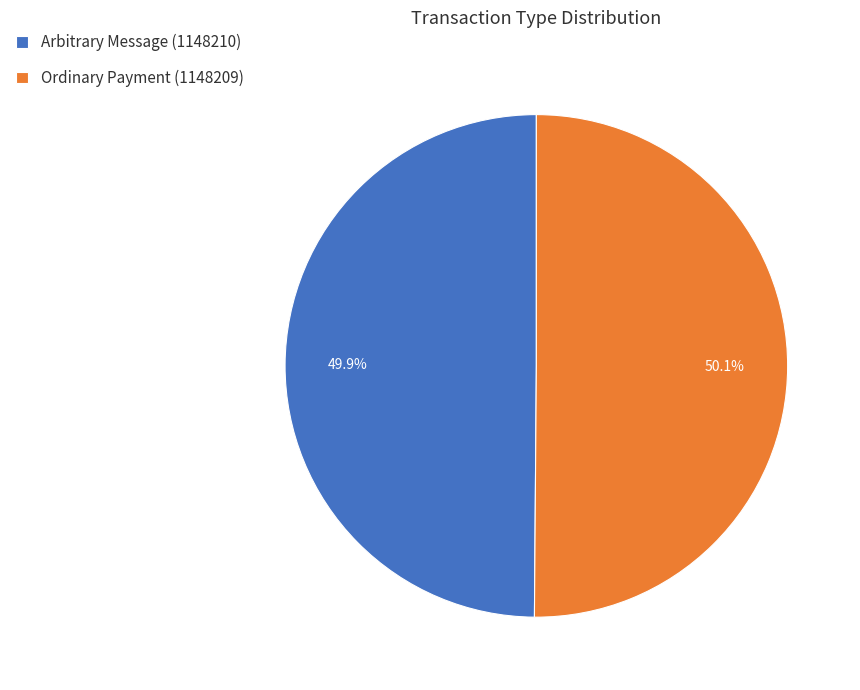

Do Ordinary Payment (1148209) and Arbitrary Message (1148210) together represent more than half of the pie?

Yes